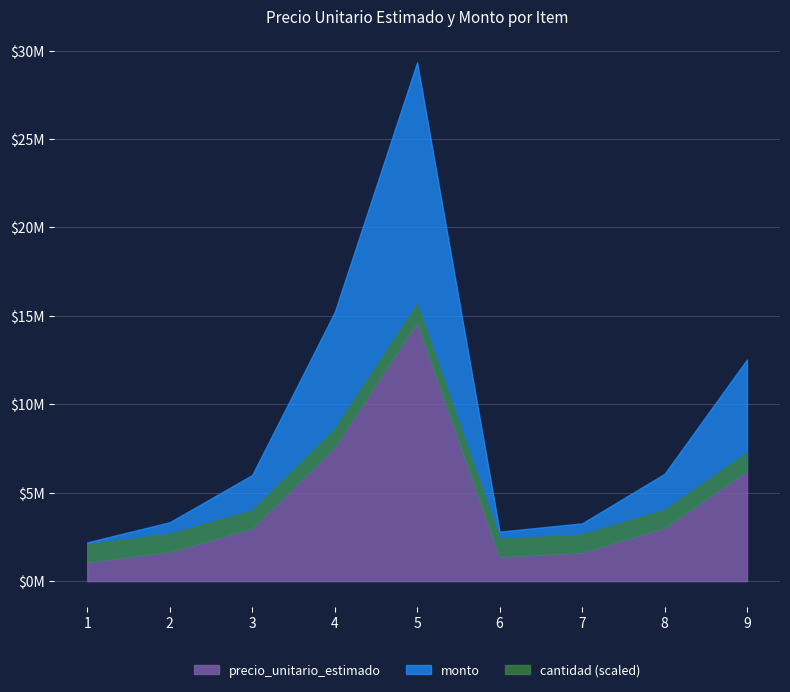

What is the minimum value for precio_unitario_estimado?

1096667